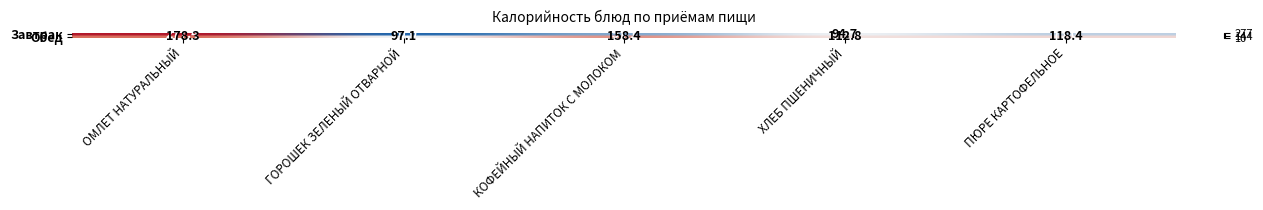

Reading left to right, list all the values displayed in this chart.

Завтрак: ОМЛЕТ НАТУРАЛЬНЫЙ=277.4	ГОРОШЕК ЗЕЛЕНЫЙ ОТВАРНОЙ=10.0	КОФЕЙНЫЙ НАПИТОК С МОЛОКОМ=51.1	ХЛЕБ ПШЕНИЧНЫЙ=94.7	ПЮРЕ КАРТОФЕЛЬНОЕ=75.0
Обед: ОМЛЕТ НАТУРАЛЬНЫЙ=178.3	ГОРОШЕК ЗЕЛЕНЫЙ ОТВАРНОЙ=97.1	КОФЕЙНЫЙ НАПИТОК С МОЛОКОМ=158.4	ХЛЕБ ПШЕНИЧНЫЙ=112.8	ПЮРЕ КАРТОФЕЛЬНОЕ=118.4